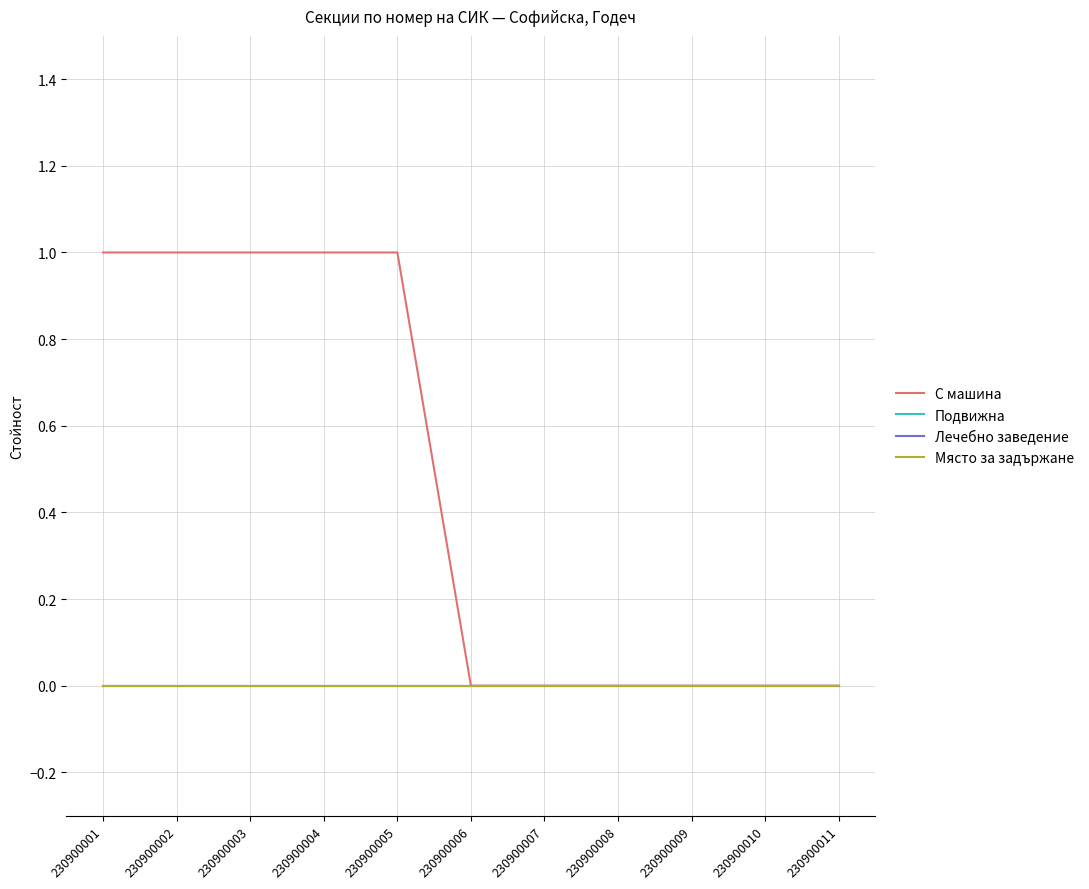

Does the chart have visible grid lines?

Yes